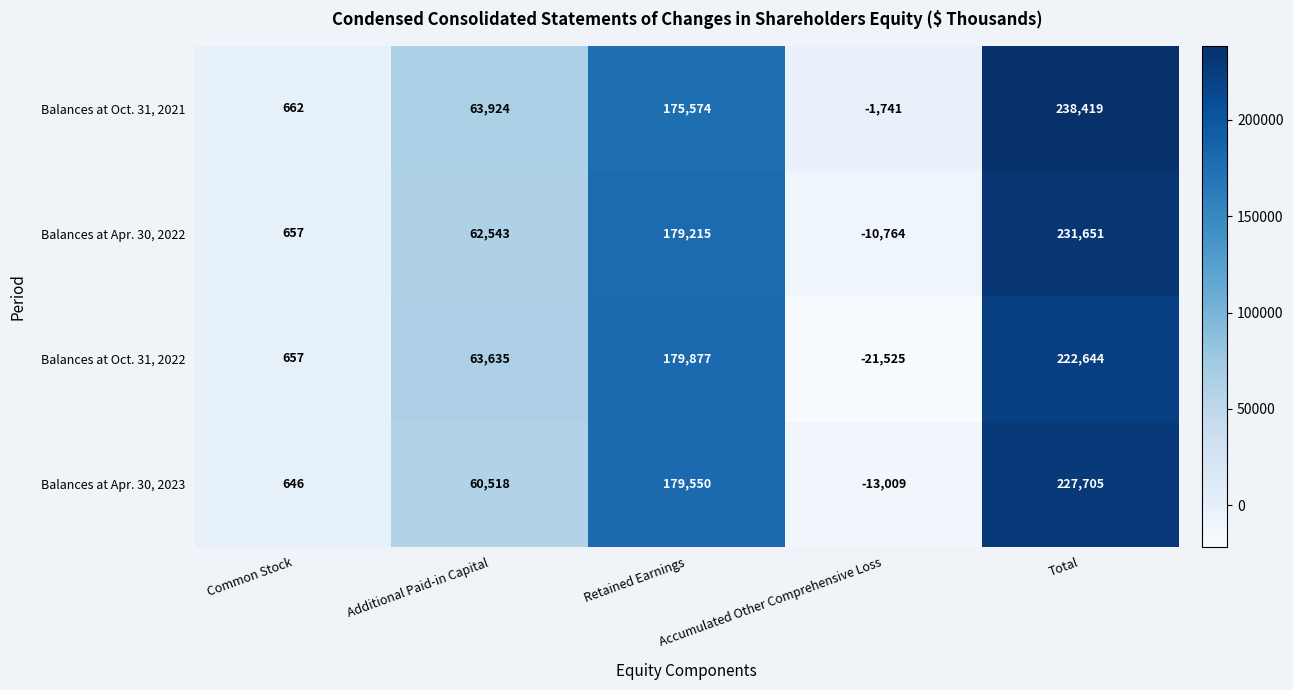

How many series are shown in this chart?

4